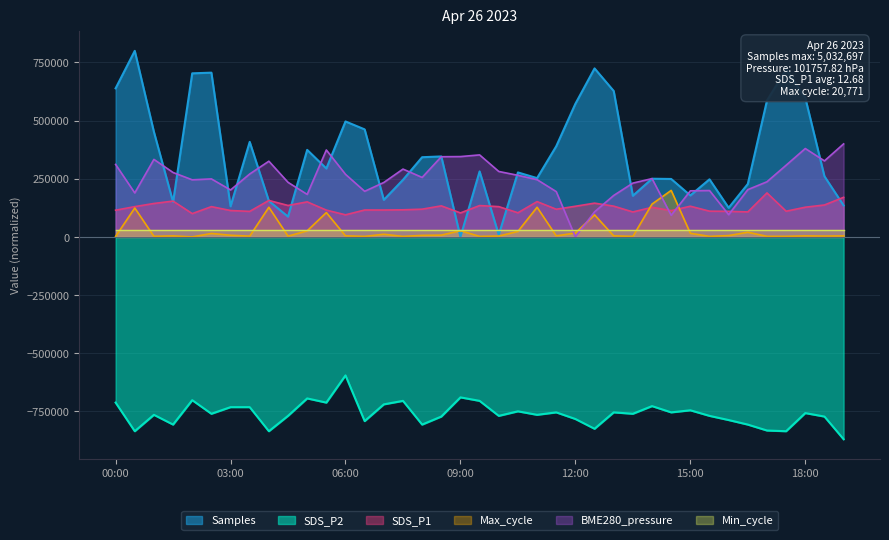

Which series has the largest total across all categories?

Samples